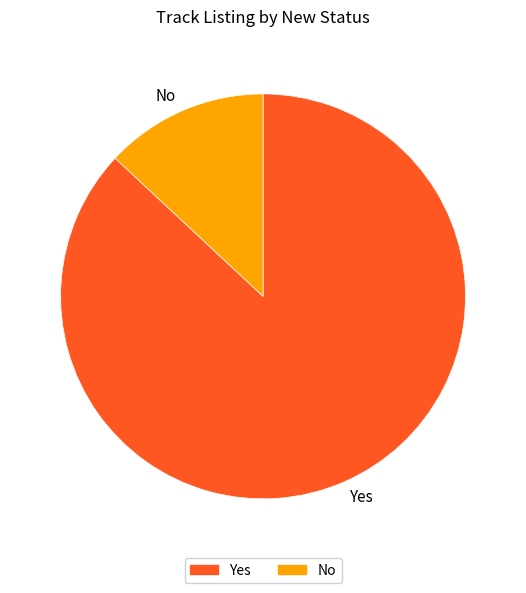

Between Yes and No, which is larger?

Yes